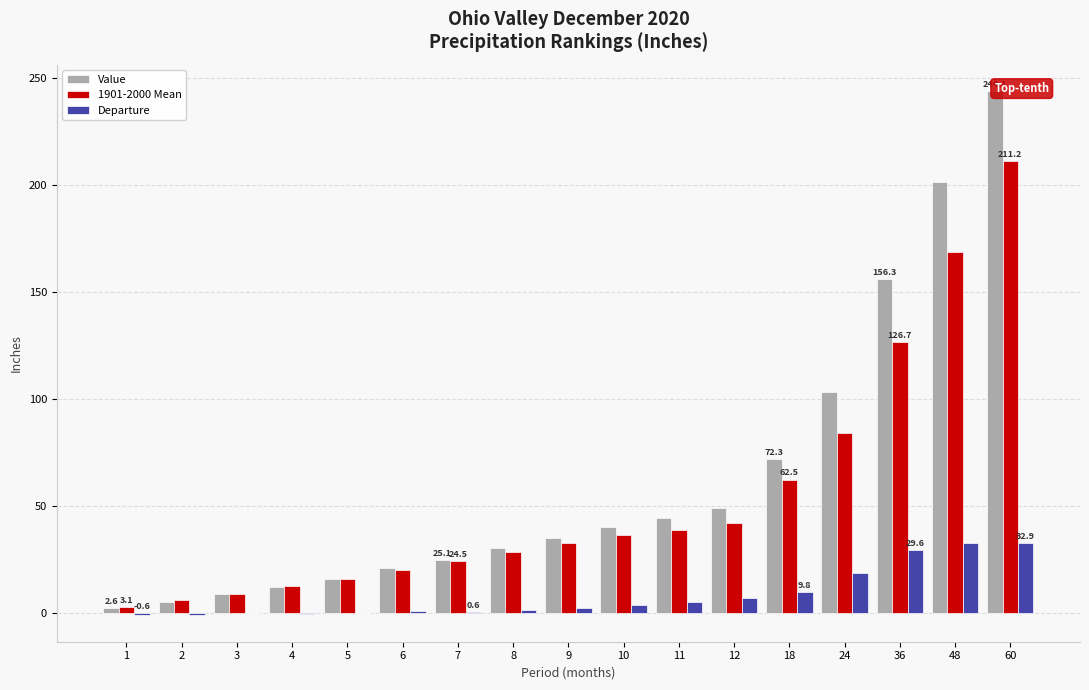

What is the maximum value for 1901-2000 Mean?

211.2